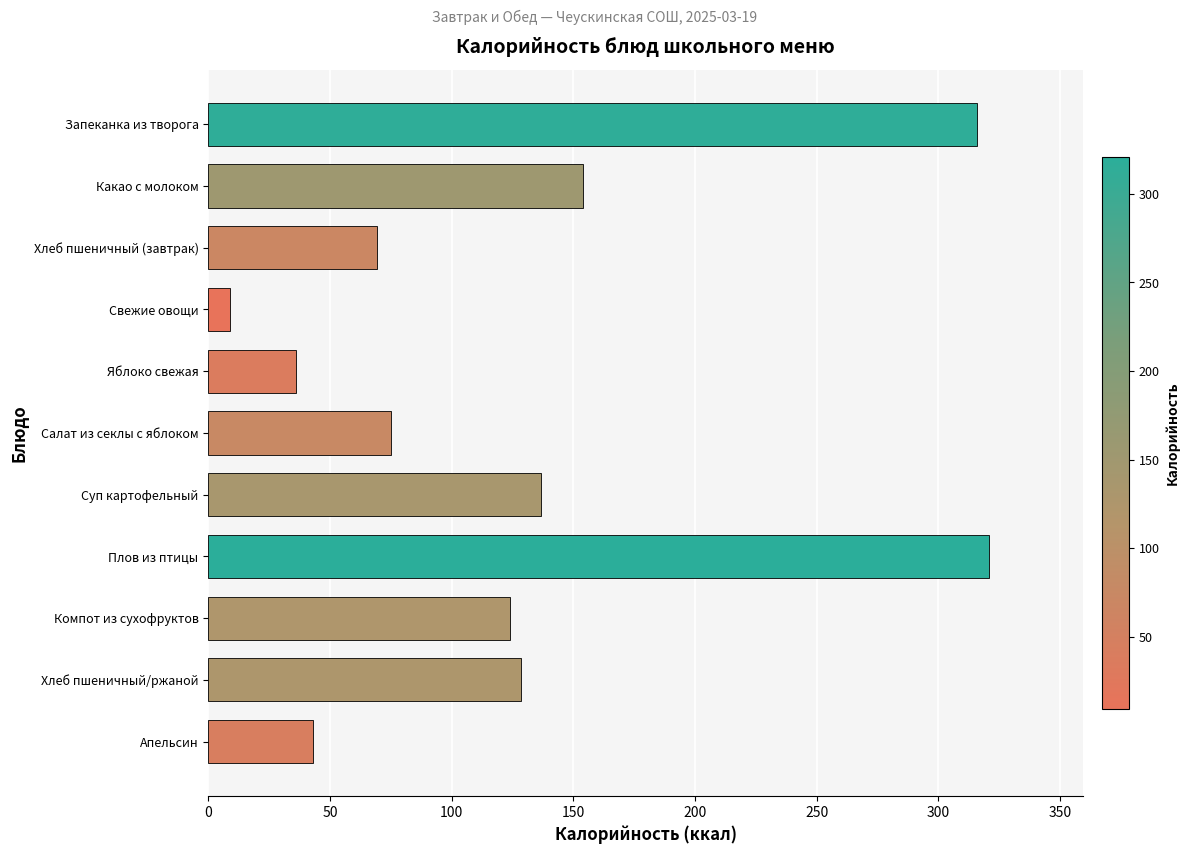

List the labels in order of value, smallest first.

Свежие овощи, Яблоко свежая, Апельсин, Хлеб пшеничный (завтрак), Салат из секлы с яблоком, Компот из сухофруктов, Хлеб пшеничный/ржаной, Суп картофельный, Какао с молоком, Запеканка из творога, Плов из птицы